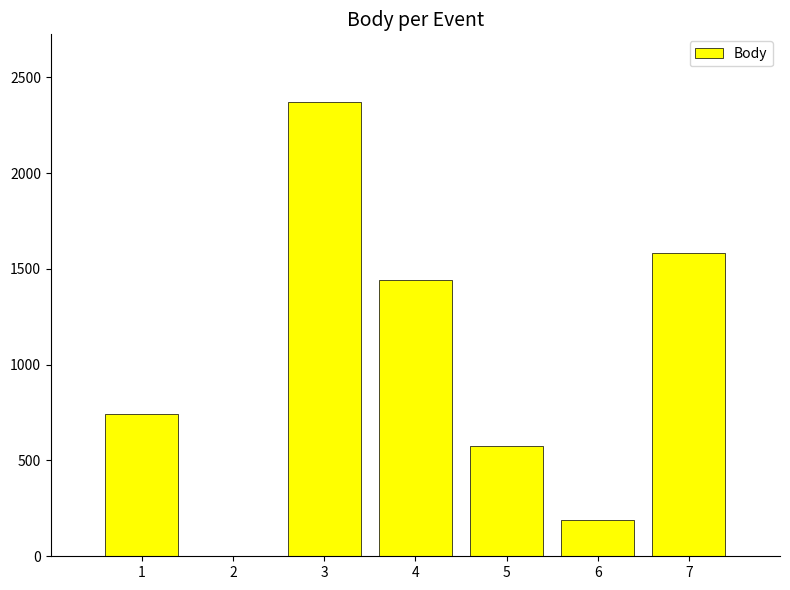

Are the bars horizontal?

No